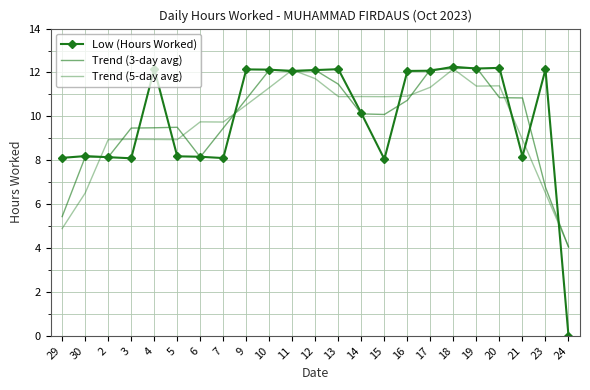

Is this an area chart (filled region under the line)?

No